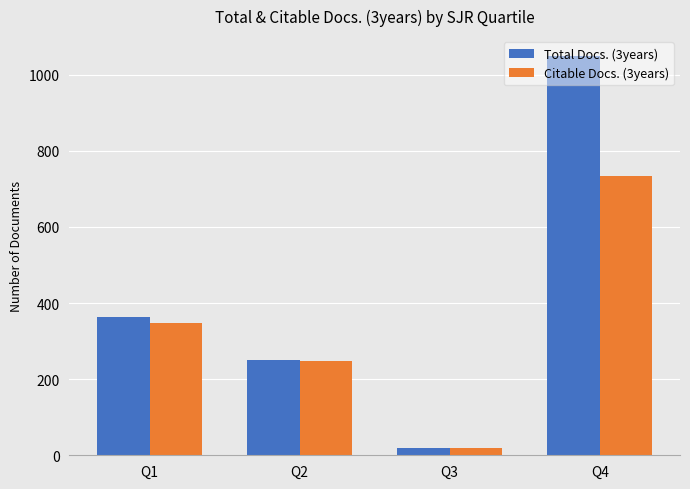

Where is Total Docs. (3years) nearest to the value 534?

Q1